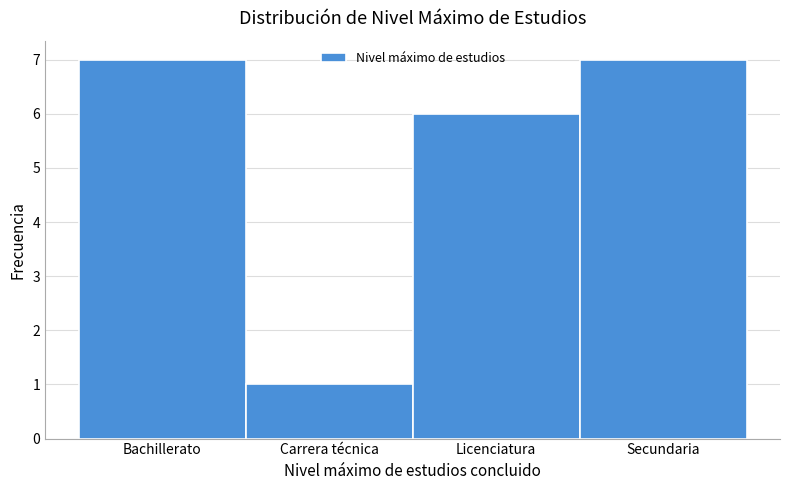

Reading left to right, transcribe all the data shown in this chart.

7	1	6	7